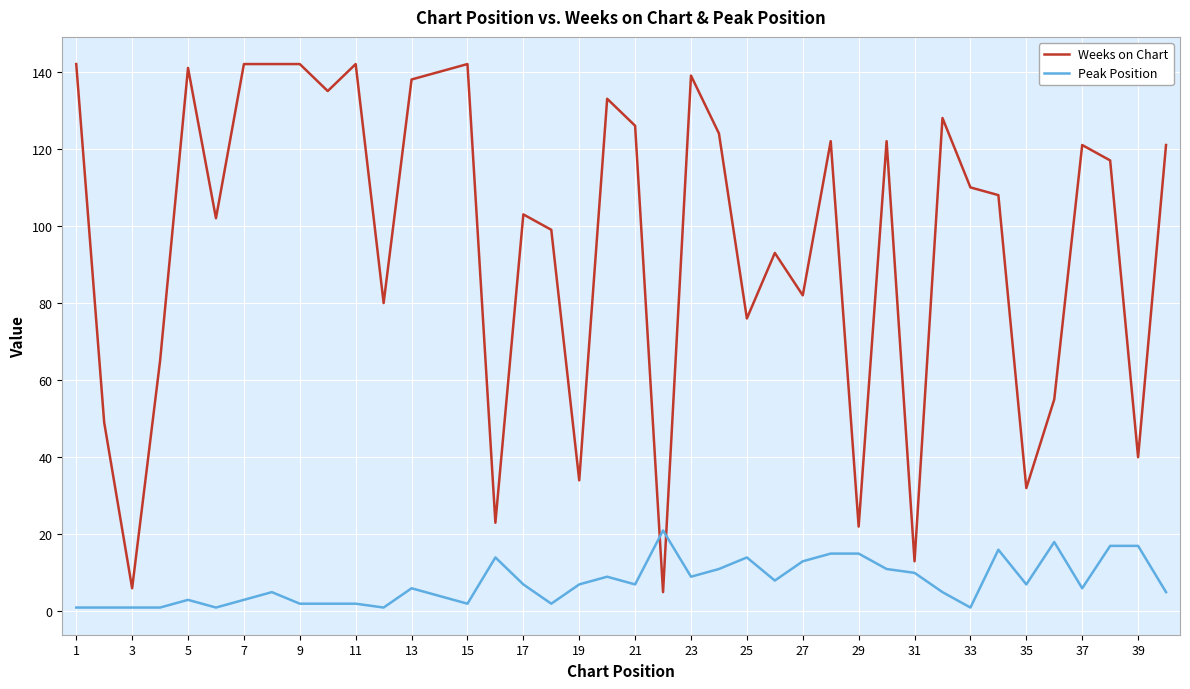

What are all the series names shown in the legend?

Weeks on Chart, Peak Position